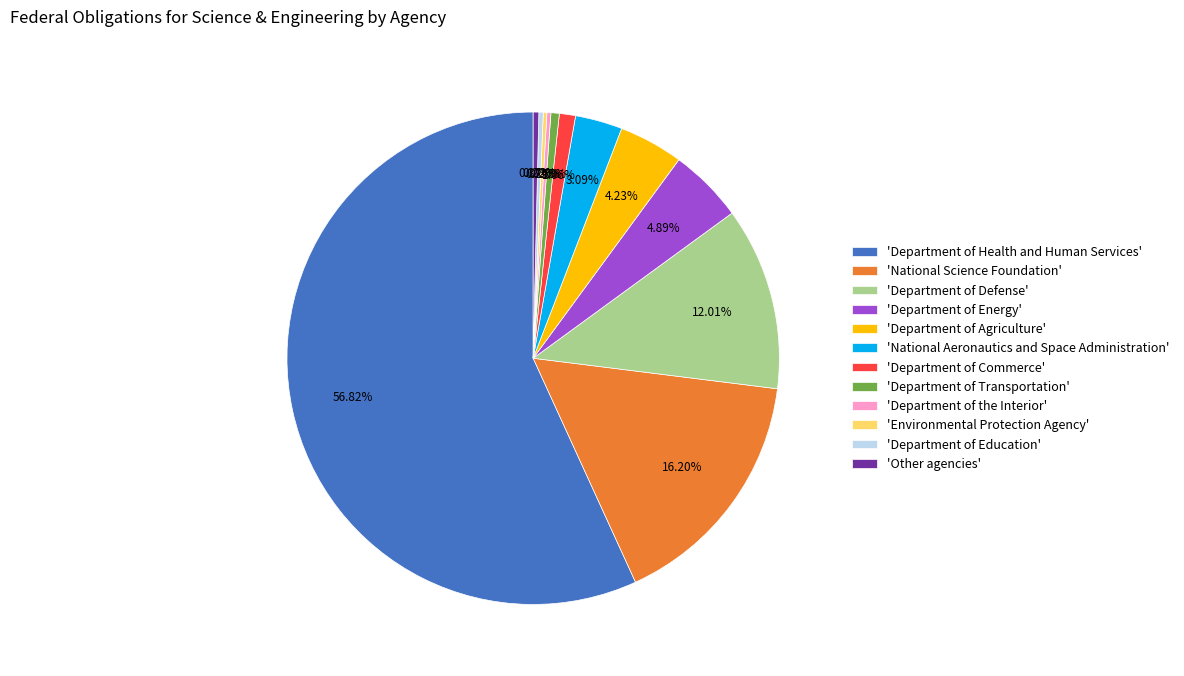

Is there a majority slice in this chart?

Yes